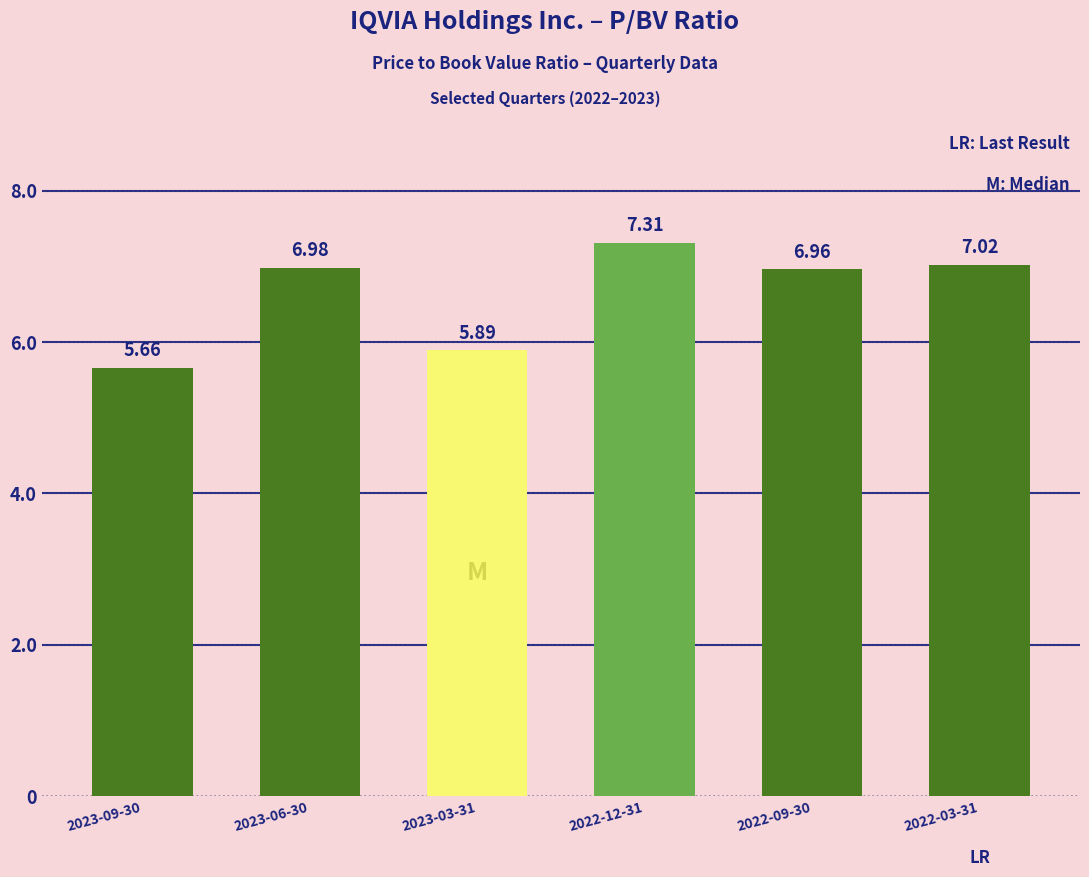

List the labels in order of value, smallest first.

2023-09-30, 2023-03-31, 2022-09-30, 2023-06-30, 2022-03-31, 2022-12-31